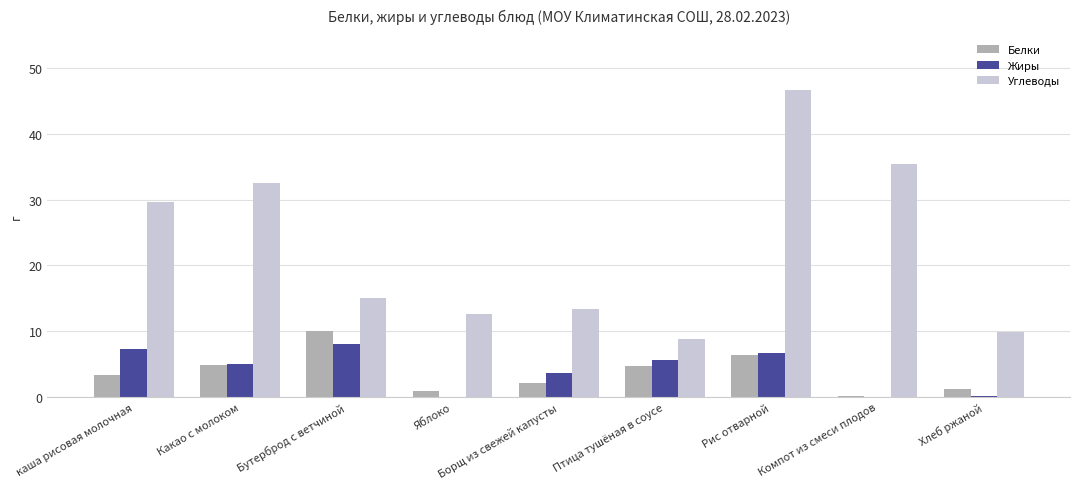

What is the sum of the Белки values at каша рисовая молочная and Какао с молоком?

8.3